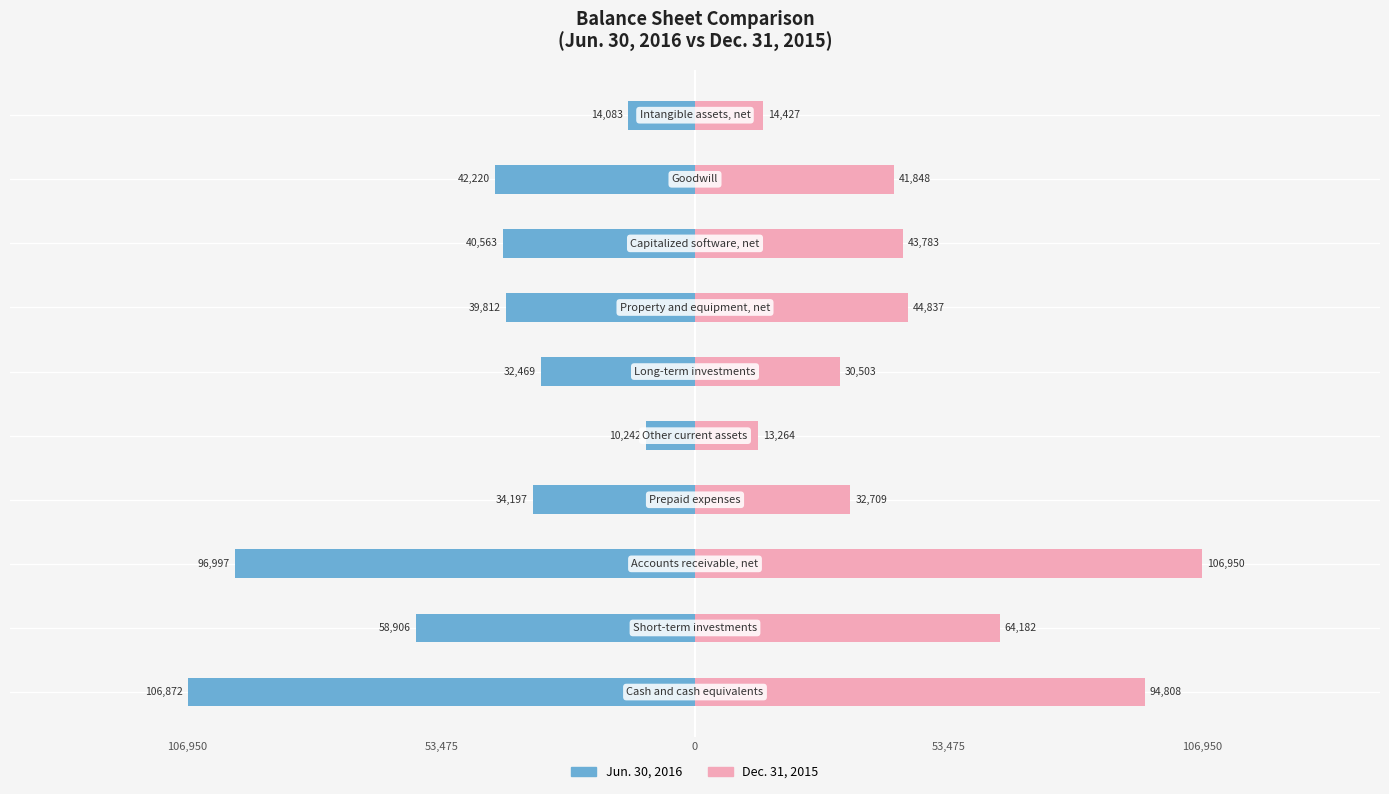

True or false: Dec. 31, 2015 has a value of 61185 at 7.

False